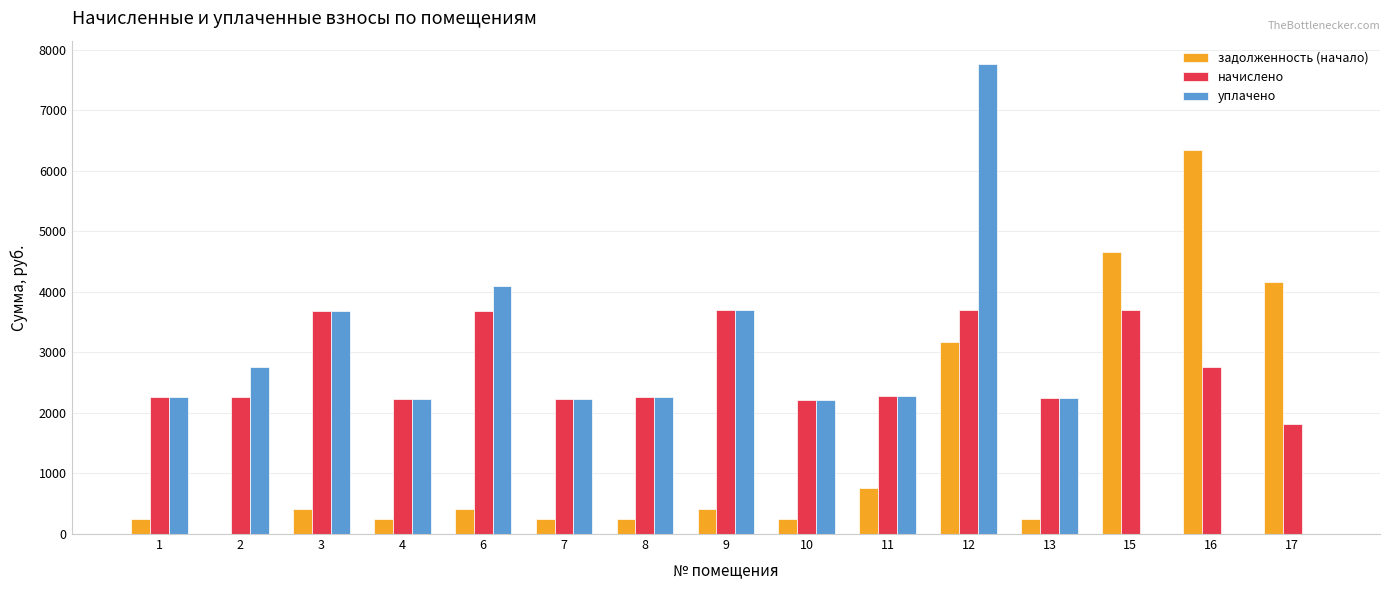

What is the greatest value displayed?

7760.0